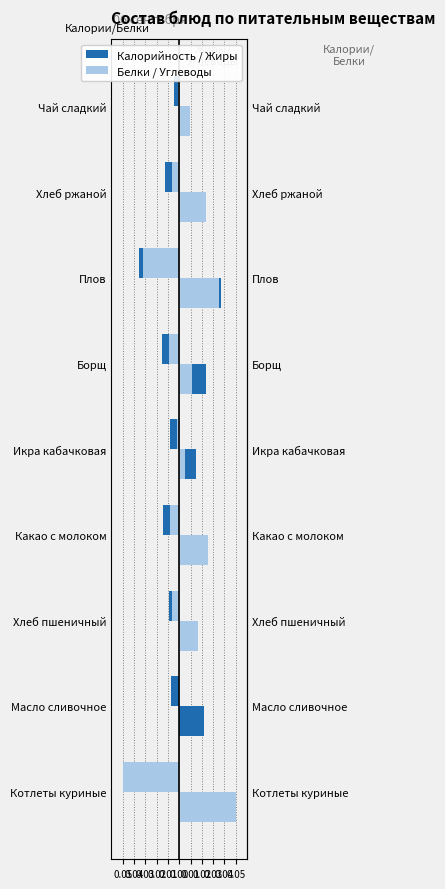

Are the bars grouped side by side (vs. stacked)?

Yes